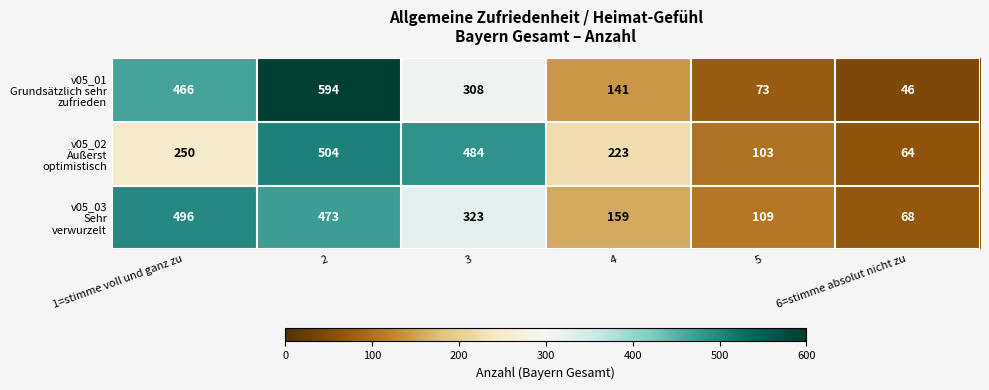

Count the number of data series in this chart.

3